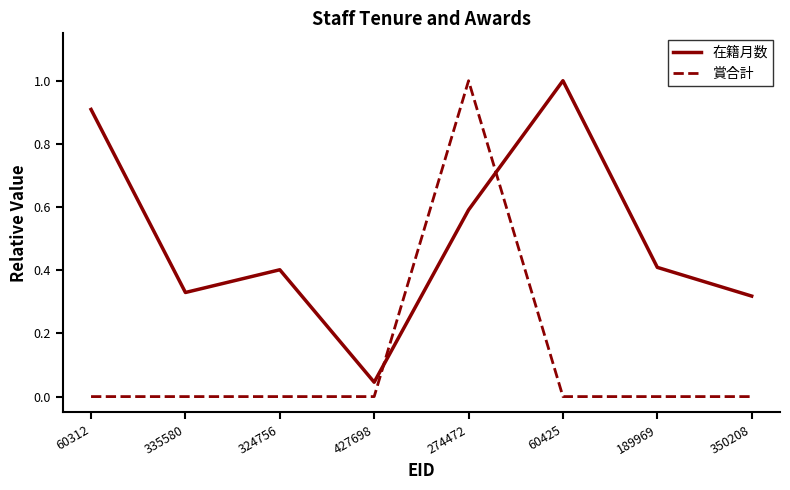

What is the difference between the highest and lowest values at 60425?

1.0